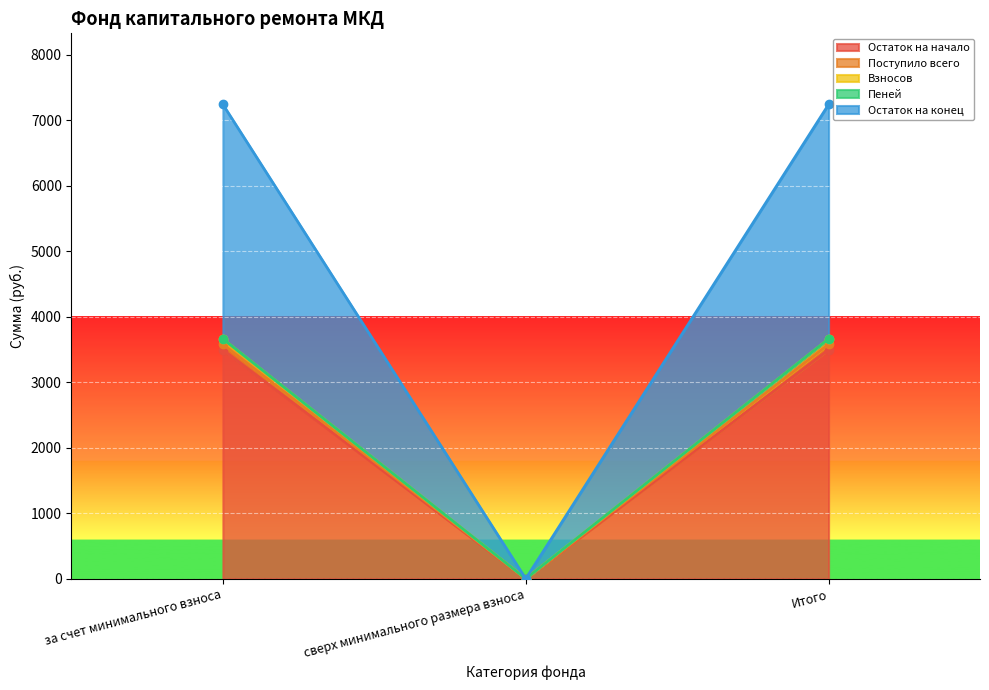

Reading left to right, what are all the values shown in this chart?

Остаток на начало: 3578.1	0.0	3578.1
Поступило всего: 3494.8	0.0	3494.8
Взносов: 3658.9	0.0	3658.9
Пеней: 3661.3	0.0	3661.3
Остаток на конец: 7239.4	0.0	7239.4